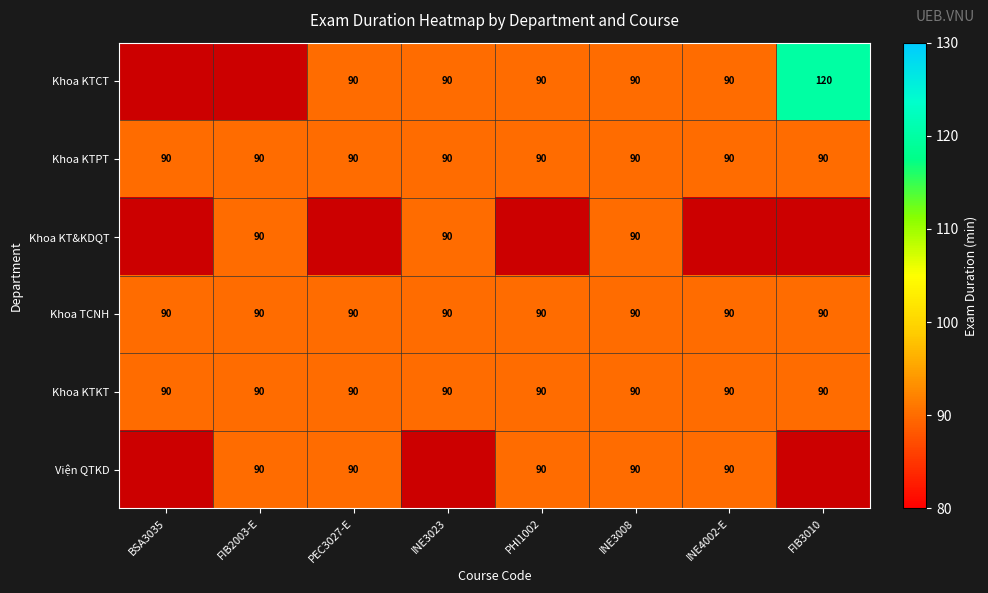

The value of Viện QTKD at INE3008 is 38. True or false?

False